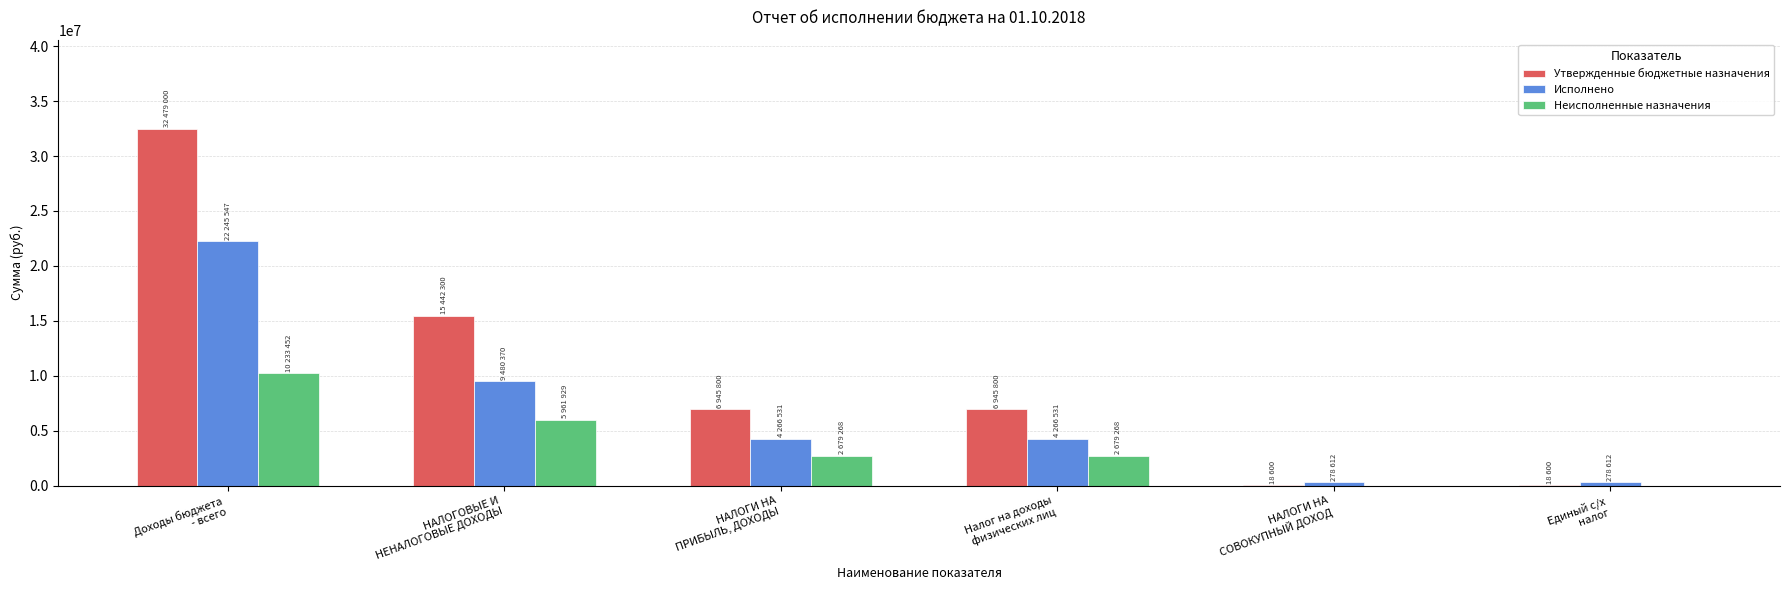

Which series changed the most between Налог на доходы
физических лиц and Единый с/х
налог?

Утвержденные бюджетные назначения